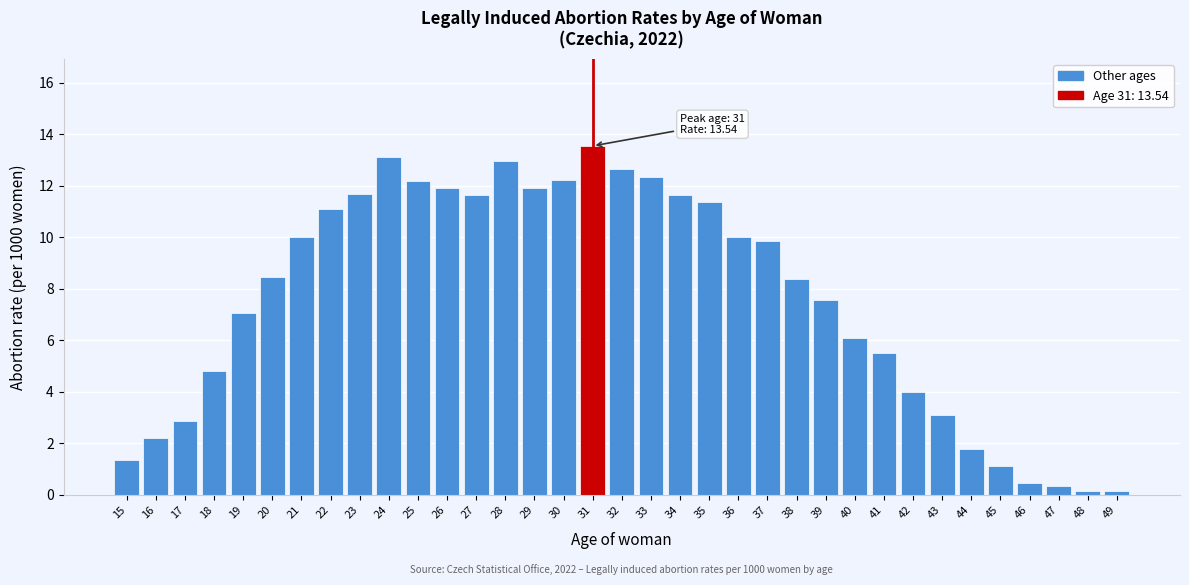

The value at 45 is 1.1. True or false?

True